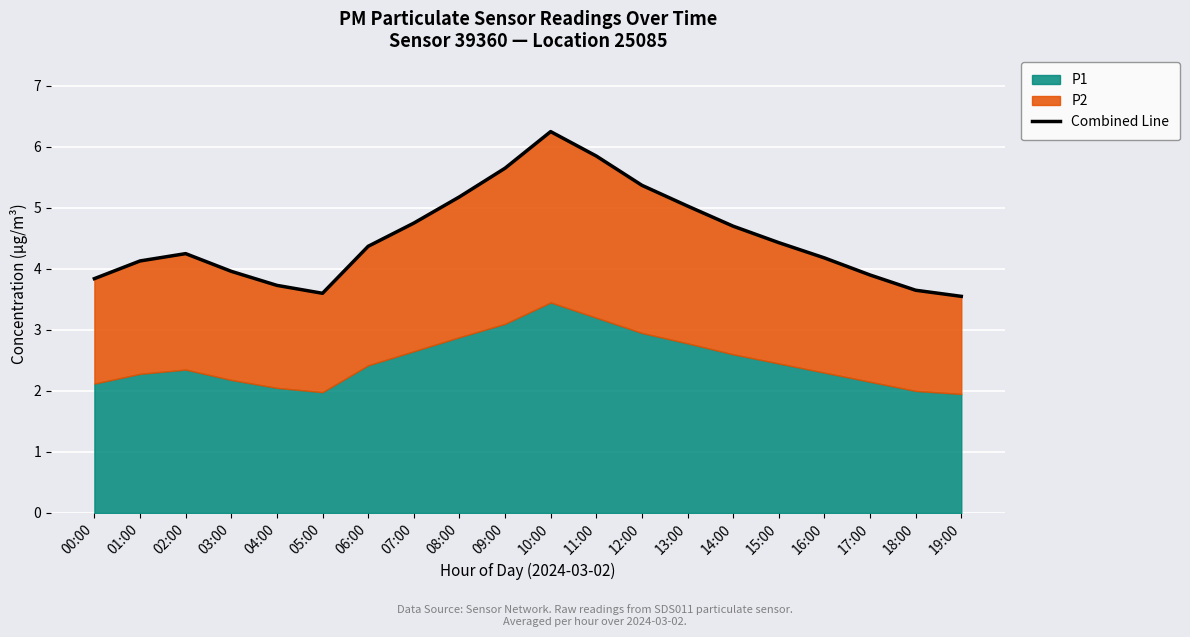

List the labels in order of value, largest first.

10:00, 11:00, 09:00, 12:00, 08:00, 13:00, 07:00, 14:00, 15:00, 06:00, 02:00, 16:00, 01:00, 03:00, 17:00, 00:00, 04:00, 18:00, 05:00, 19:00